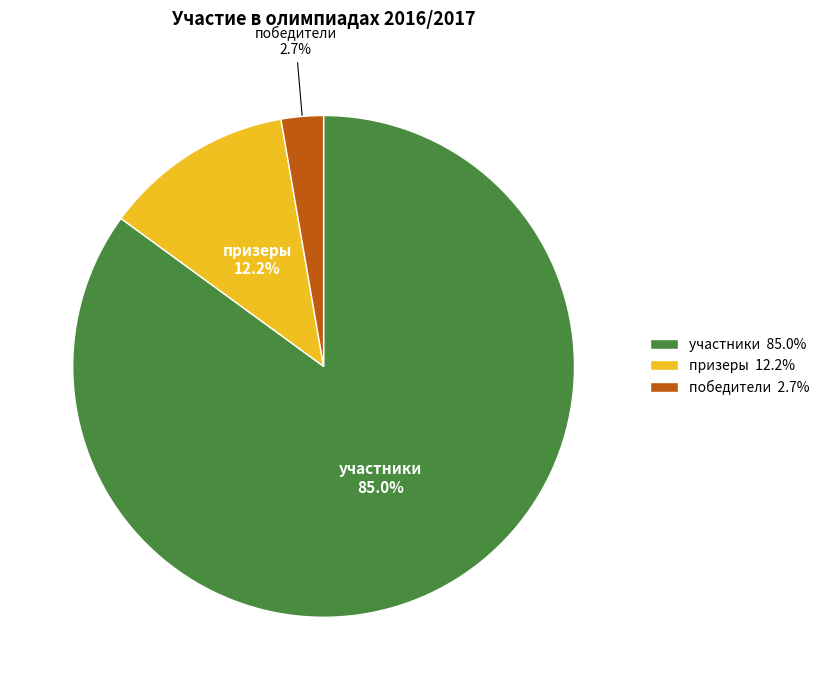

How many segments does this pie chart have?

3